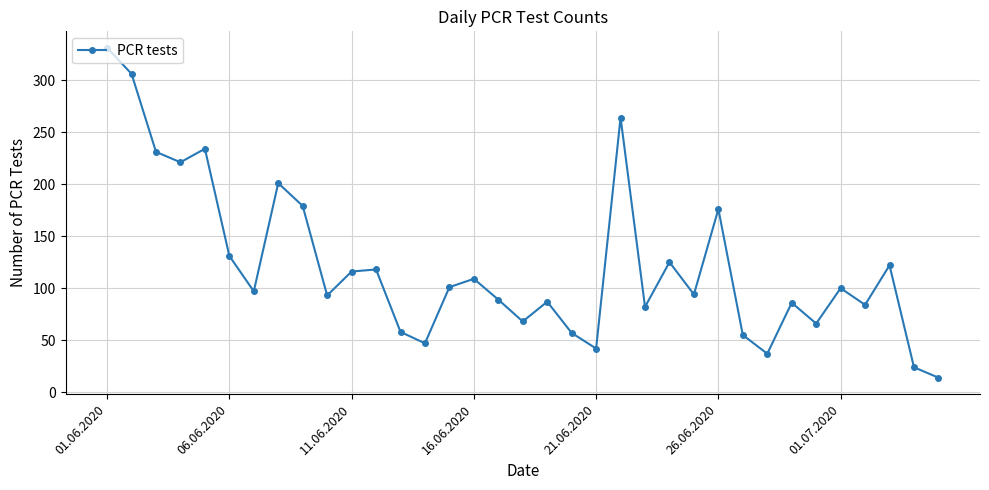

How many points are lower than both their immediate neighbors (excluding endpoints)?

11